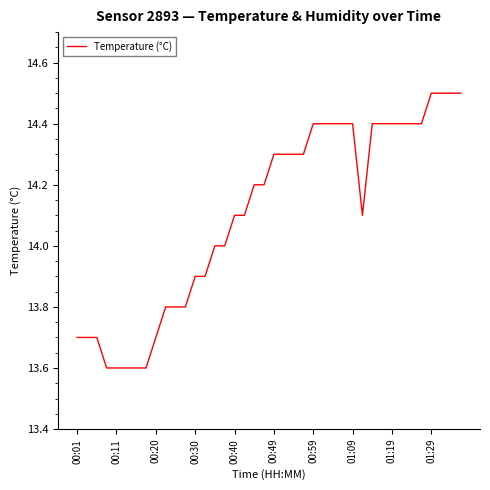

What is the difference between the maximum and minimum values?

0.9